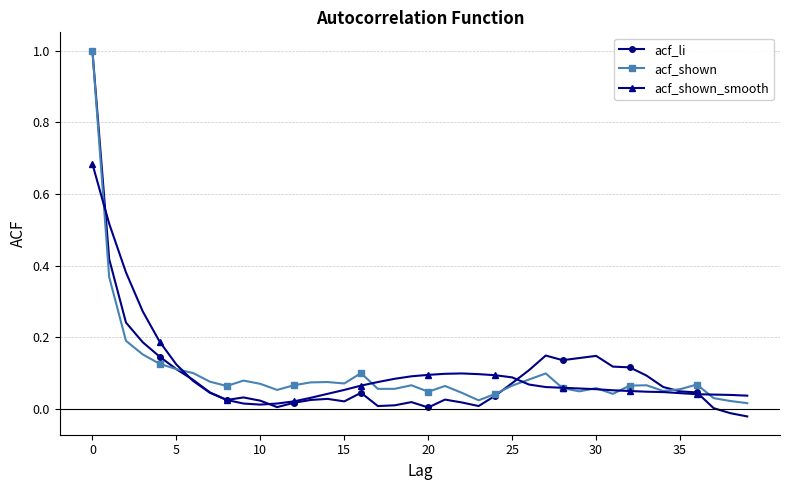

True or false: acf_shown has more than 1 interior local peaks.

True